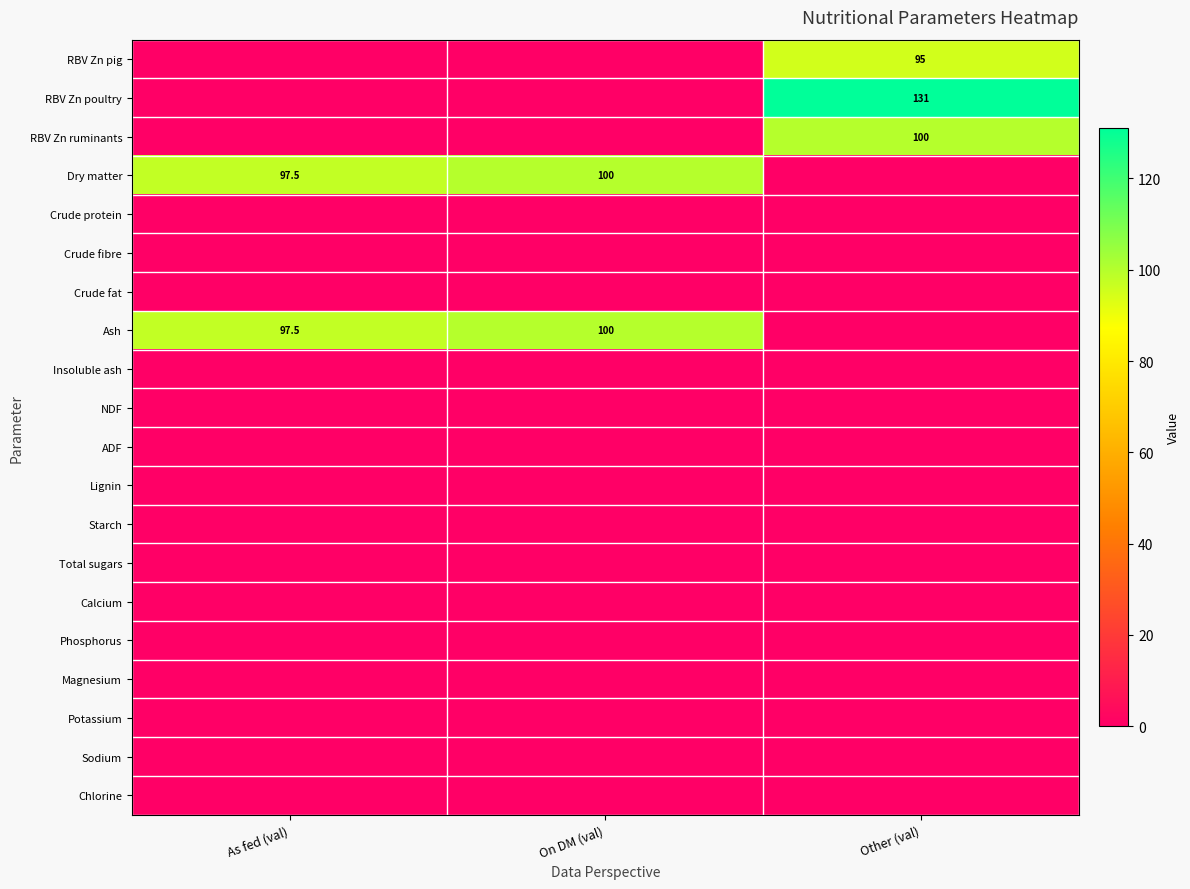

How many series are shown in this chart?

20